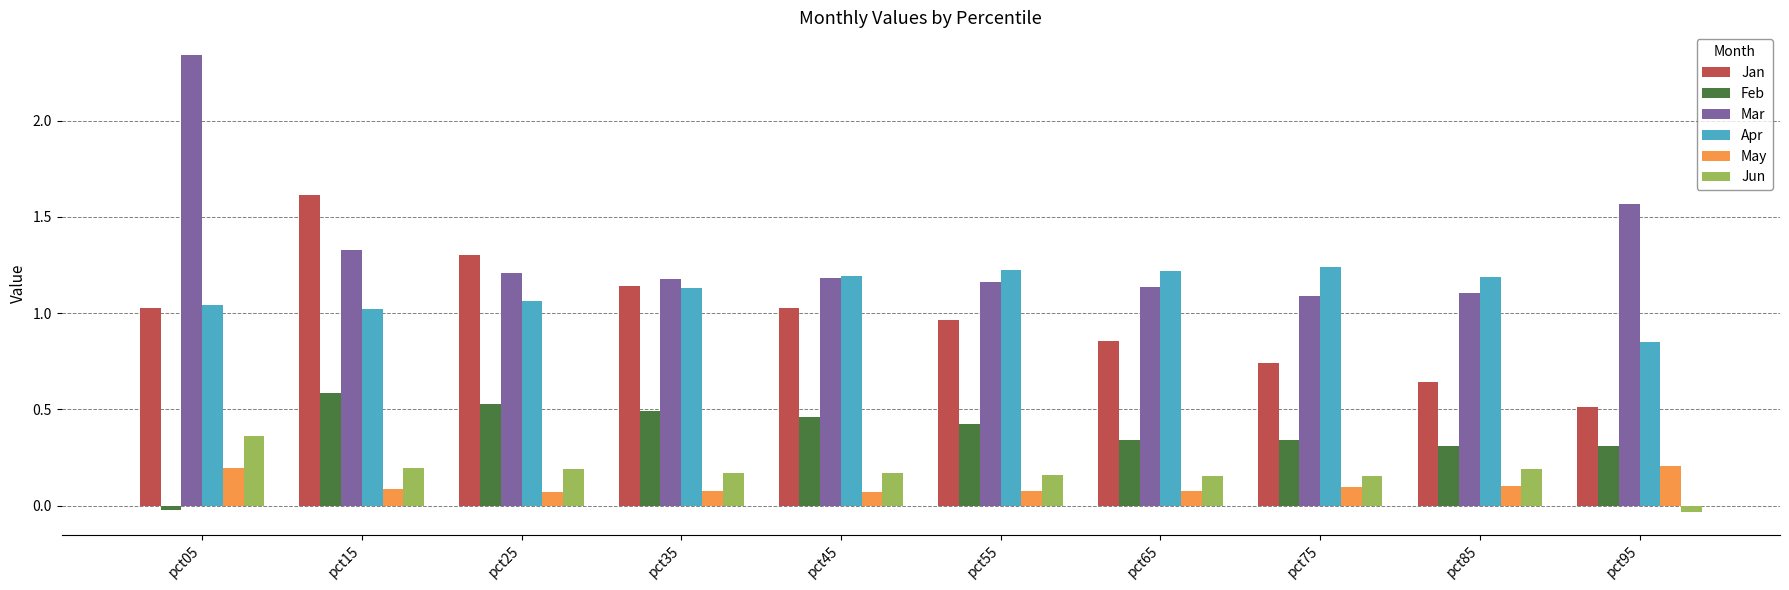

At which label does Jan reach its peak?

pct15